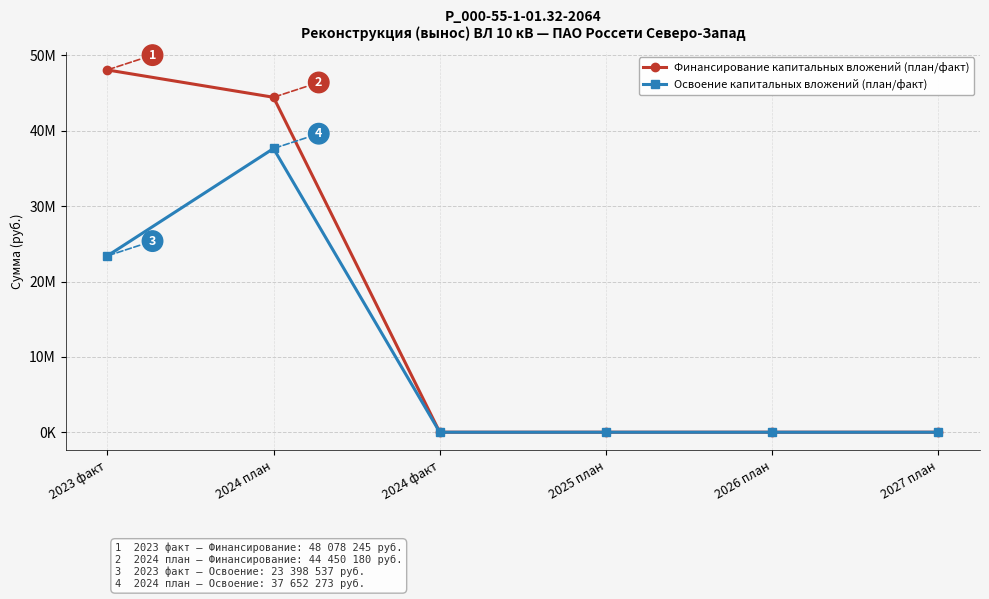

What is the label of the 2nd point from the left?

2024 план